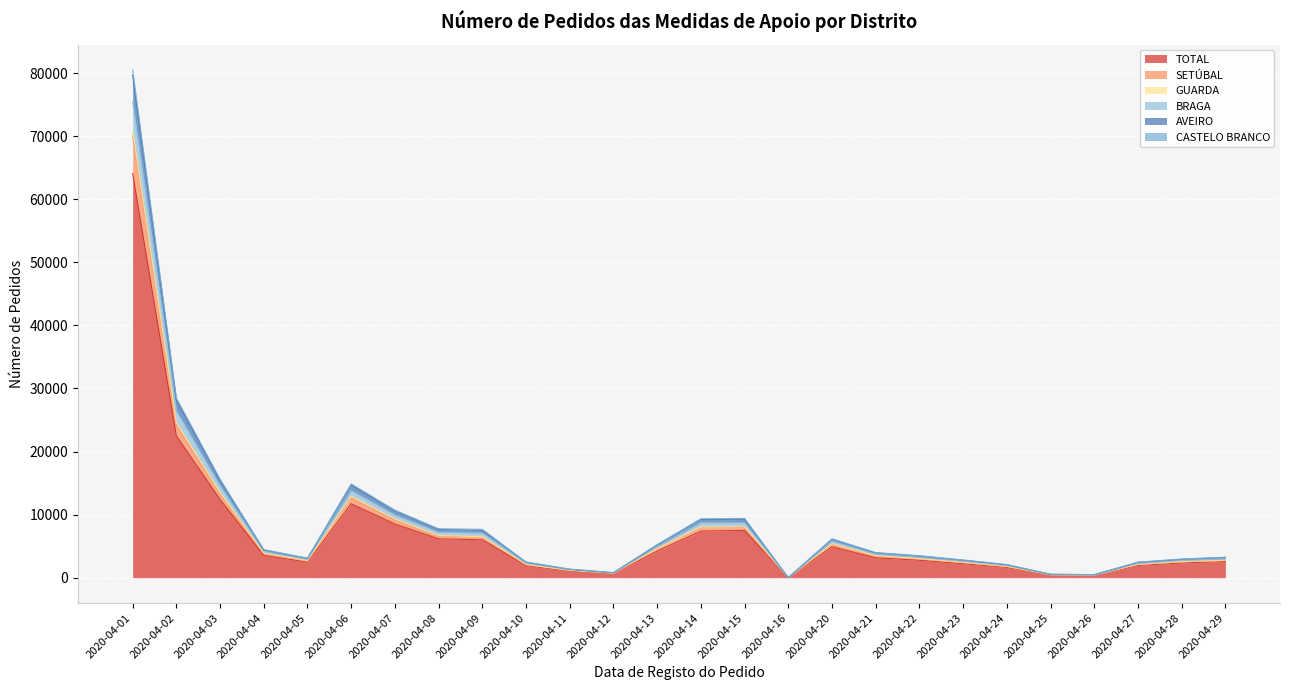

Which category has the lowest value in the AVEIRO series?

2020-04-16